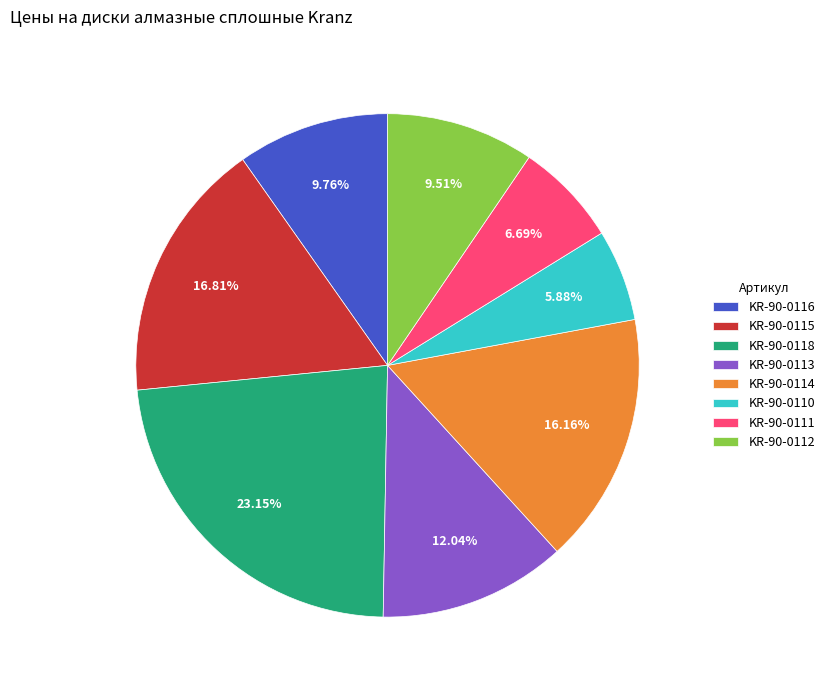

Approximately how many times larger is the value at KR-90-0118 compared to KR-90-0113?

1.9